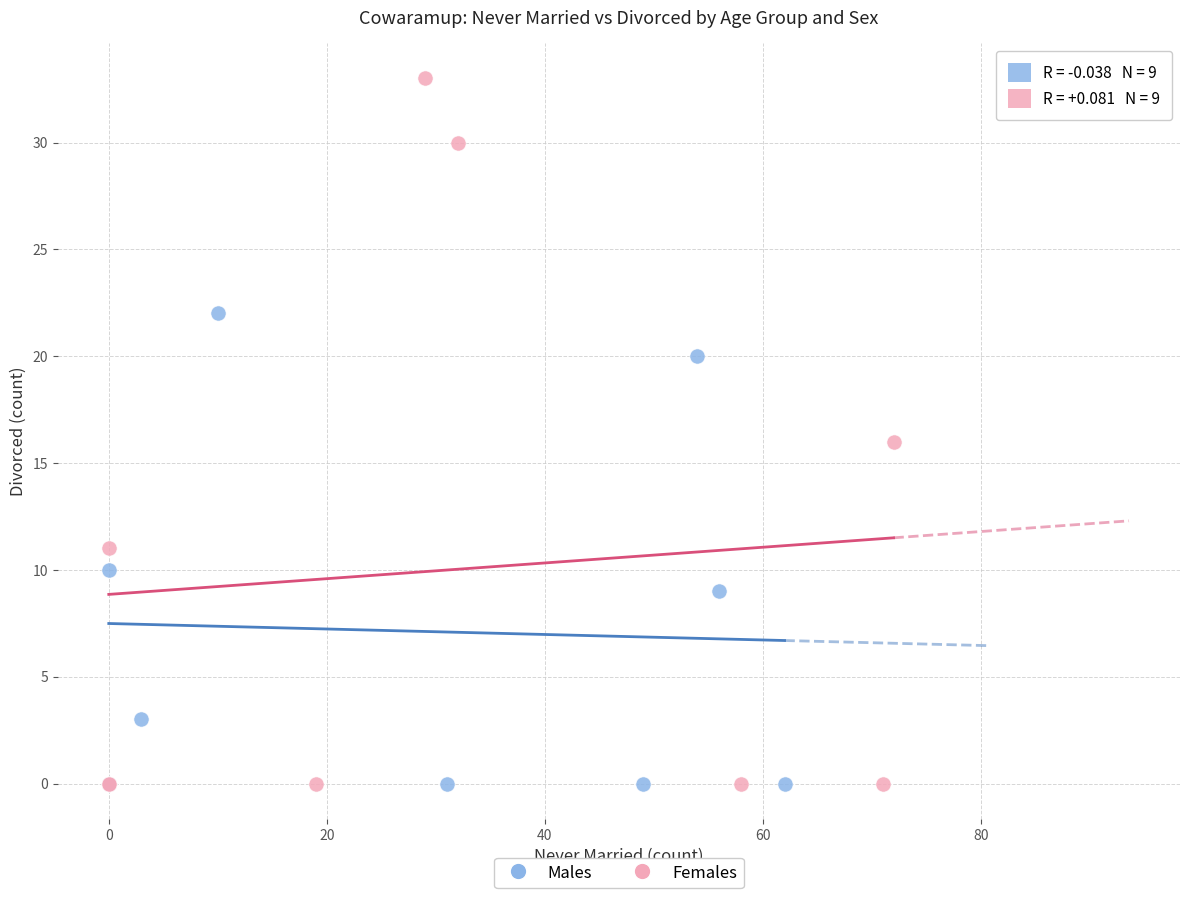

Which series contains the highest Y value?

Females